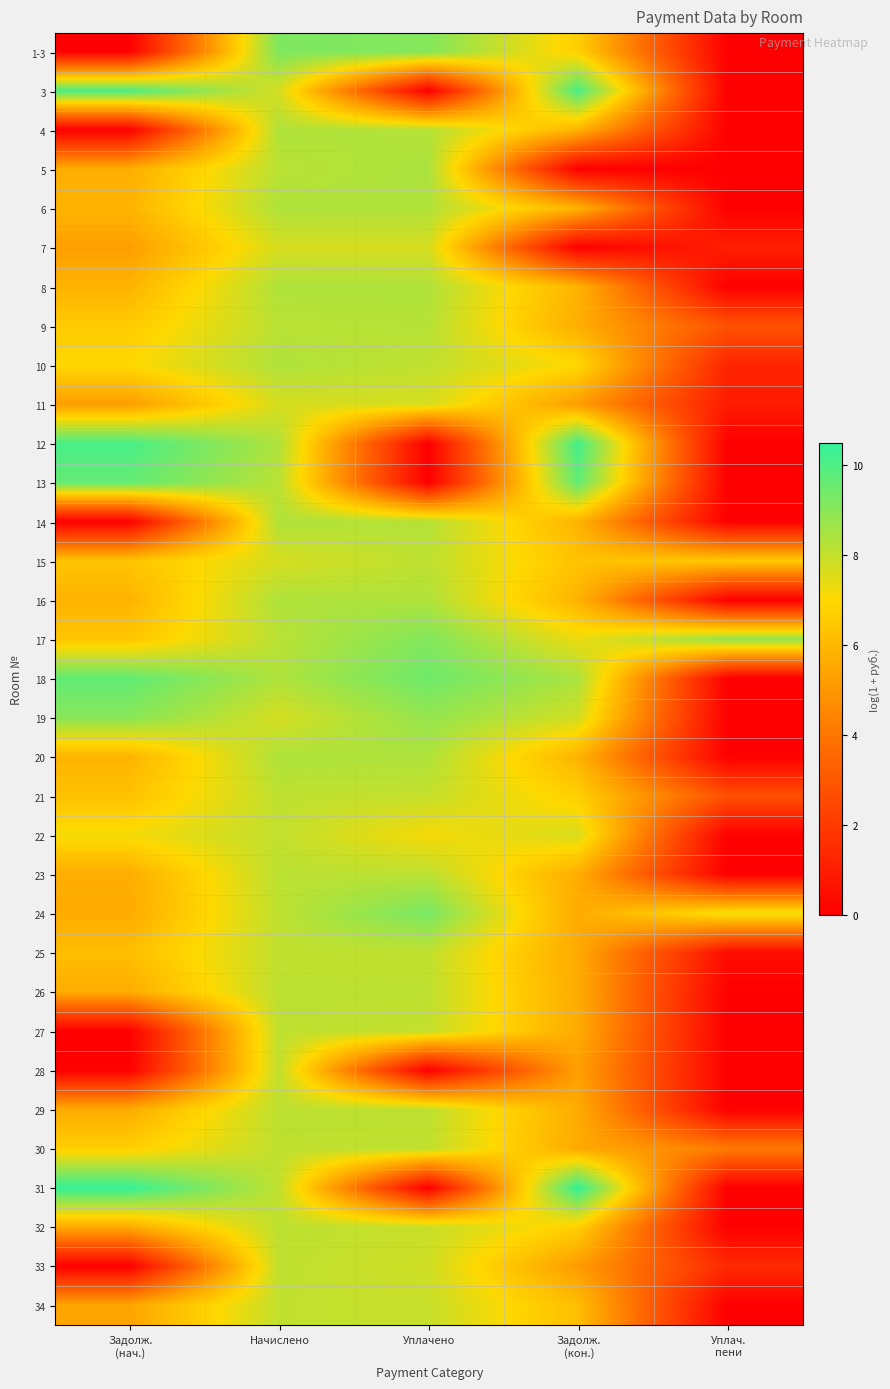

Reading left to right, list all the values displayed in this chart.

1-3: Задолж.
(нач.)=0.0	Начислено=9.2	Уплачено=9.1	Задолж.
(кон.)=6.7	Уплач.
пени=0.0
3: Задолж.
(нач.)=10.0	Начислено=7.7	Уплачено=0.0	Задолж.
(кон.)=10.1	Уплач.
пени=0.0
4: Задолж.
(нач.)=0.0	Начислено=8.4	Уплачено=8.3	Задолж.
(кон.)=5.9	Уплач.
пени=0.0
5: Задолж.
(нач.)=5.7	Начислено=8.2	Уплачено=8.4	Задолж.
(кон.)=0.0	Уплач.
пени=0.0
6: Задолж.
(нач.)=5.9	Начислено=8.4	Уплачено=8.3	Задолж.
(кон.)=5.9	Уплач.
пени=0.0
7: Задолж.
(нач.)=5.2	Начислено=7.7	Уплачено=7.7	Задолж.
(кон.)=0.0	Уплач.
пени=1.0
8: Задолж.
(нач.)=5.9	Начислено=8.4	Уплачено=8.3	Задолж.
(кон.)=5.9	Уплач.
пени=0.0
9: Задолж.
(нач.)=6.6	Начислено=8.2	Уплачено=8.2	Задолж.
(кон.)=5.7	Уплач.
пени=2.8
10: Задолж.
(нач.)=7.0	Начислено=8.4	Уплачено=8.1	Задолж.
(кон.)=7.0	Уплач.
пени=1.3
11: Задолж.
(нач.)=5.2	Начислено=7.7	Уплачено=7.7	Задолж.
(кон.)=5.2	Уплач.
пени=1.0
12: Задолж.
(нач.)=10.1	Начислено=8.4	Уплачено=0.0	Задолж.
(кон.)=10.2	Уплач.
пени=0.0
13: Задолж.
(нач.)=9.6	Начислено=8.2	Уплачено=0.0	Задолж.
(кон.)=9.7	Уплач.
пени=0.0
14: Задолж.
(нач.)=0.0	Начислено=8.4	Уплачено=8.3	Задолж.
(кон.)=5.9	Уплач.
пени=0.0
15: Задолж.
(нач.)=6.4	Начислено=7.7	Уплачено=8.1	Задолж.
(кон.)=6.3	Уплач.
пени=6.5
16: Задолж.
(нач.)=5.9	Начислено=8.4	Уплачено=8.4	Задолж.
(кон.)=5.9	Уплач.
пени=0.0
17: Задолж.
(нач.)=6.4	Начислено=8.2	Уплачено=9.1	Задолж.
(кон.)=7.3	Уплач.
пени=8.8
18: Задолж.
(нач.)=9.7	Начислено=8.4	Уплачено=9.5	Задолж.
(кон.)=8.4	Уплач.
пени=0.0
19: Задолж.
(нач.)=9.0	Начислено=7.7	Уплачено=8.8	Задолж.
(кон.)=7.8	Уплач.
пени=0.0
20: Задолж.
(нач.)=5.9	Начислено=8.4	Уплачено=8.4	Задолж.
(кон.)=5.9	Уплач.
пени=0.0
21: Задолж.
(нач.)=6.3	Начислено=8.1	Уплачено=8.0	Задолж.
(кон.)=6.7	Уплач.
пени=2.7
22: Задолж.
(нач.)=7.2	Начислено=8.0	Уплачено=7.1	Задолж.
(кон.)=7.7	Уплач.
пени=0.0
23: Задолж.
(нач.)=5.7	Начислено=8.2	Уплачено=8.1	Задолж.
(кон.)=5.7	Уплач.
пени=0.0
24: Задолж.
(нач.)=5.6	Начислено=8.1	Уплачено=9.3	Задолж.
(кон.)=5.6	Уплач.
пени=7.3
25: Задолж.
(нач.)=6.2	Начислено=8.1	Уплачено=8.1	Задолж.
(кон.)=5.6	Уплач.
пени=0.4
26: Задолж.
(нач.)=5.6	Начислено=8.1	Уплачено=8.1	Задолж.
(кон.)=5.6	Уплач.
пени=0.0
27: Задолж.
(нач.)=0.0	Начислено=8.1	Уплачено=8.0	Задолж.
(кон.)=5.6	Уплач.
пени=0.0
28: Задолж.
(нач.)=0.0	Начислено=8.1	Уплачено=0.0	Задолж.
(кон.)=5.3	Уплач.
пени=0.0
29: Задолж.
(нач.)=5.6	Начислено=8.1	Уплачено=8.1	Задолж.
(кон.)=5.6	Уплач.
пени=0.0
30: Задолж.
(нач.)=6.7	Начислено=8.1	Уплачено=8.1	Задолж.
(кон.)=5.6	Уплач.
пени=4.2
31: Задолж.
(нач.)=10.5	Начислено=8.1	Уплачено=0.0	Задолж.
(кон.)=10.5	Уплач.
пени=0.0
32: Задолж.
(нач.)=5.6	Начислено=8.1	Уплачено=7.9	Задолж.
(кон.)=6.7	Уплач.
пени=0.0
33: Задолж.
(нач.)=0.0	Начислено=8.1	Уплачено=7.8	Задолж.
(кон.)=5.2	Уплач.
пени=1.5
34: Задолж.
(нач.)=5.4	Начислено=8.0	Уплачено=8.0	Задолж.
(кон.)=6.2	Уплач.
пени=0.0